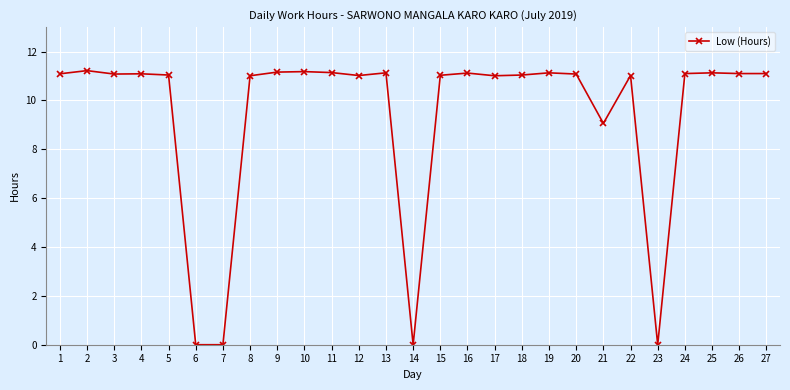

What is the change in value from 13 to 21?

-2.1